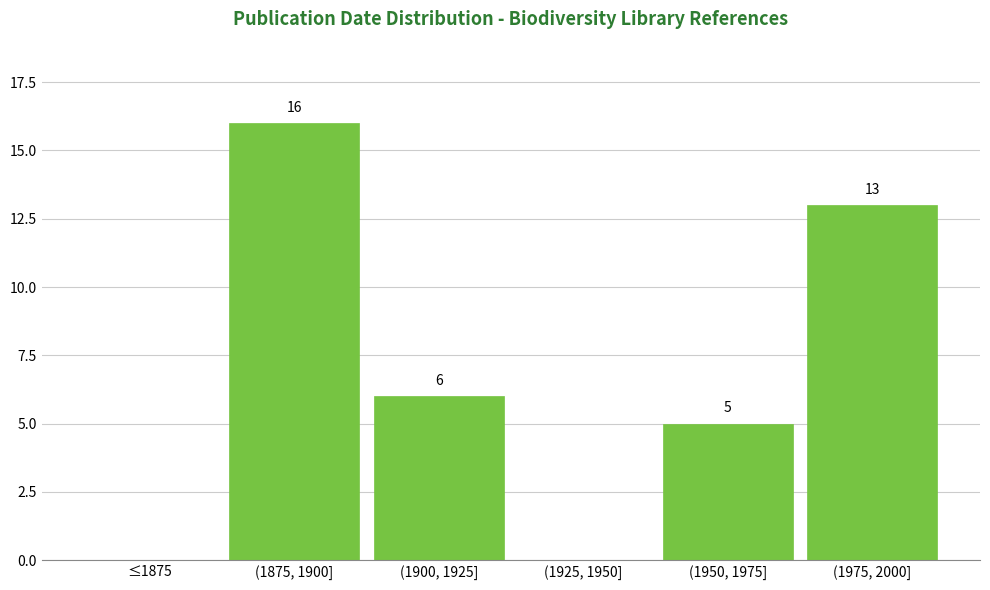

Reading right to left, extract all data points from this chart.

(1975, 2000]=13	(1950, 1975]=5	(1925, 1950]=0	(1900, 1925]=6	(1875, 1900]=16	≤1875=0